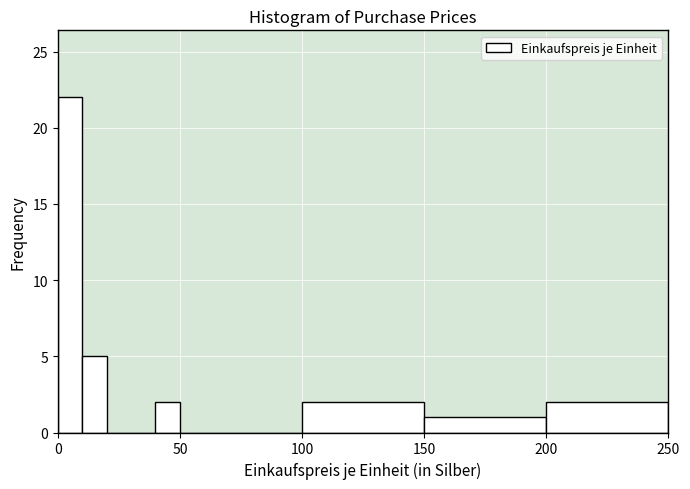

Around what value on the x-axis is the tallest bar? Give the approximate position of its centre, as read against the axis.

5